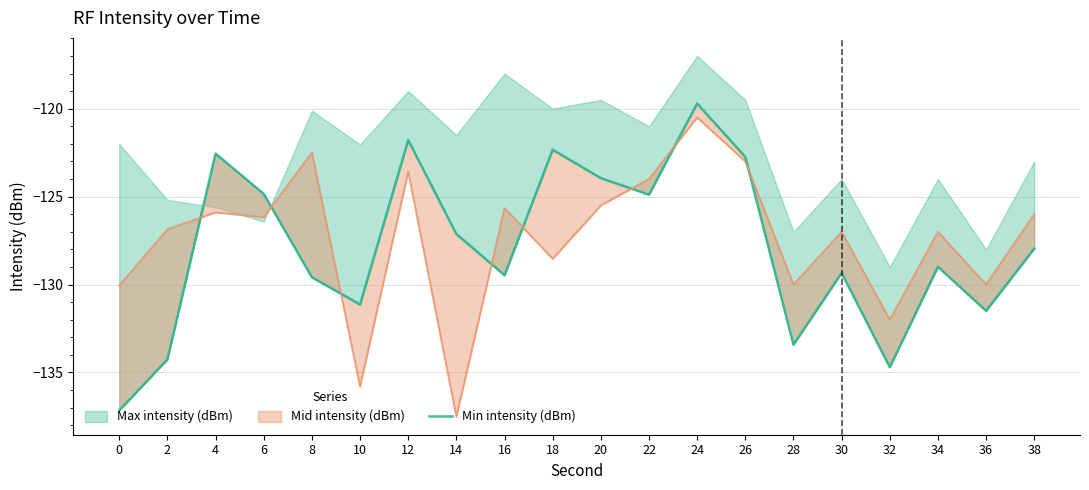

How many categories are shown in the chart?

20